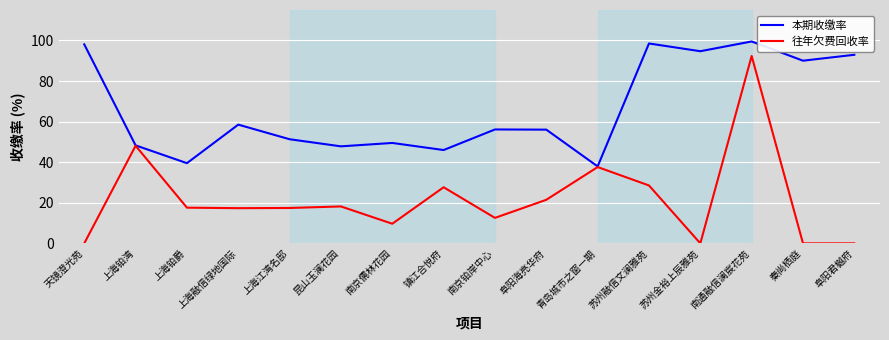

Which series changed the most between 苏州融信文澜雅苑 and 苏州金裕上辰雅苑?

往年欠费回收率